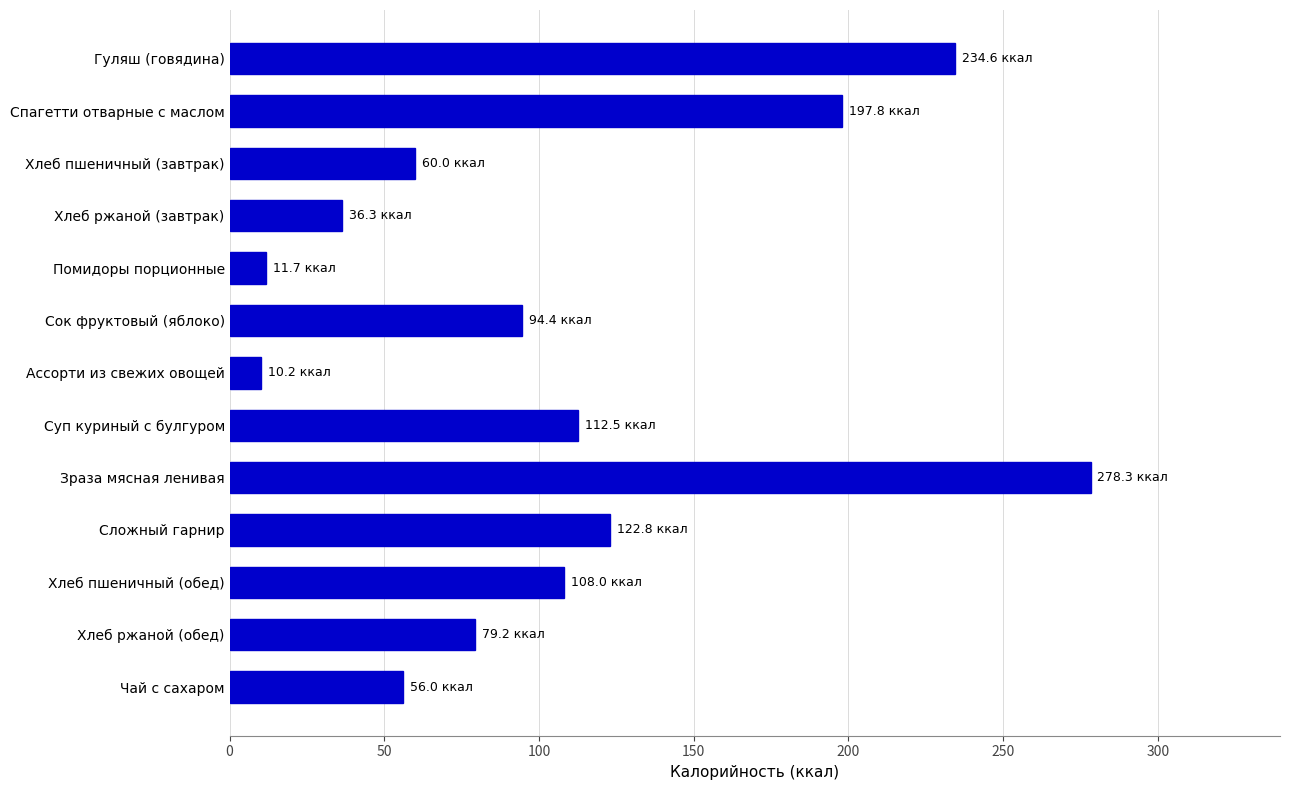

How many data points are less than 94?

6